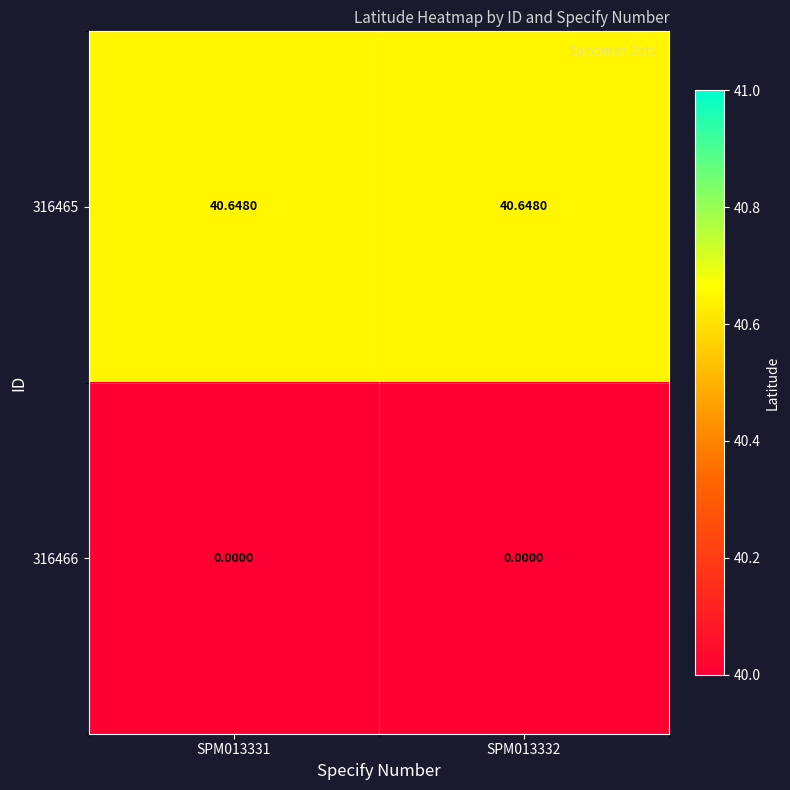

Rank the series at SPM013332 from lowest to highest value.

316466, 316465